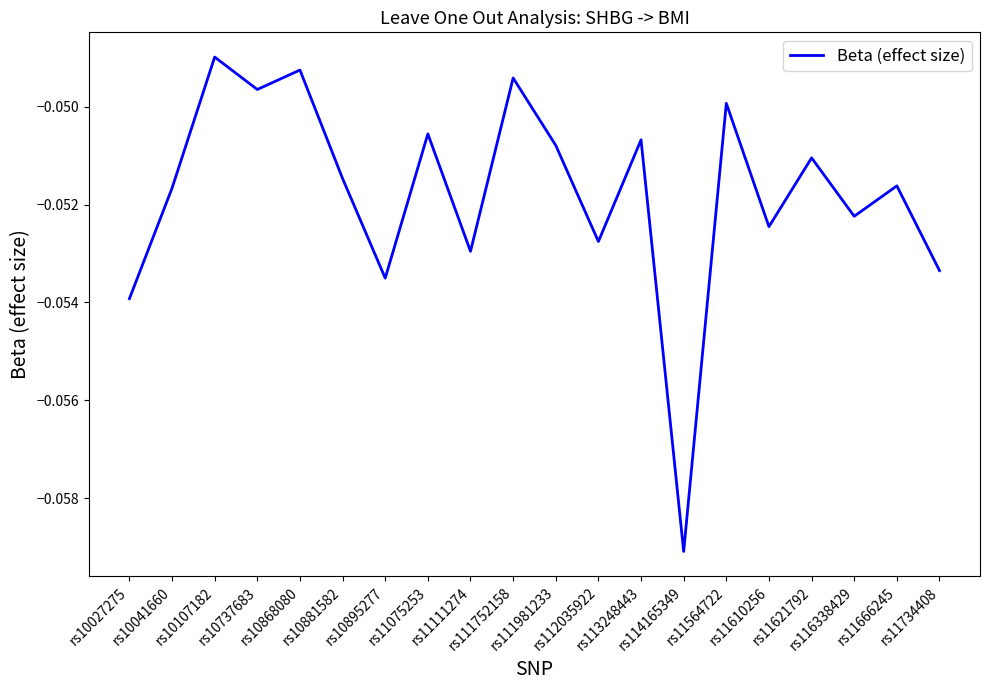

Does the chart have visible grid lines?

No